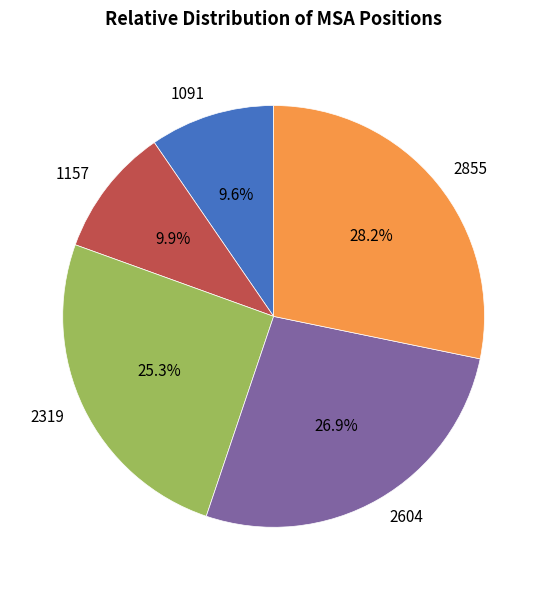

Which has a higher value, 2319 or 1157?

2319